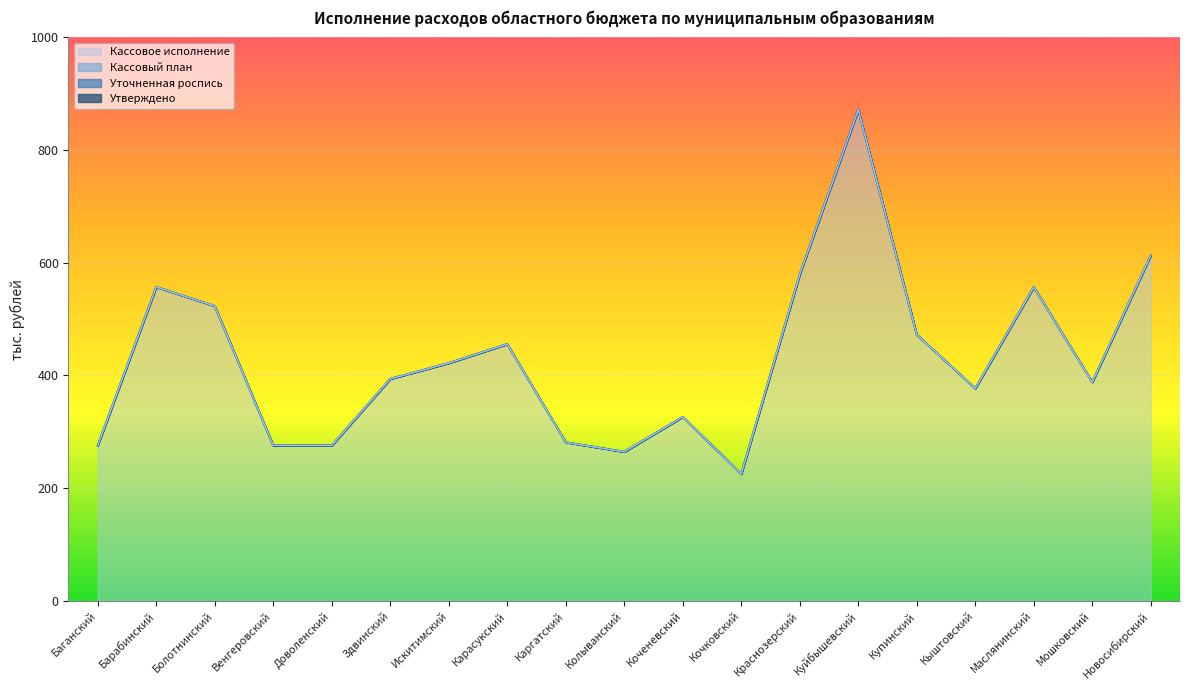

After their last crossing, which series has the higher values: Утверждено or Уточненная роспись?

Уточненная роспись